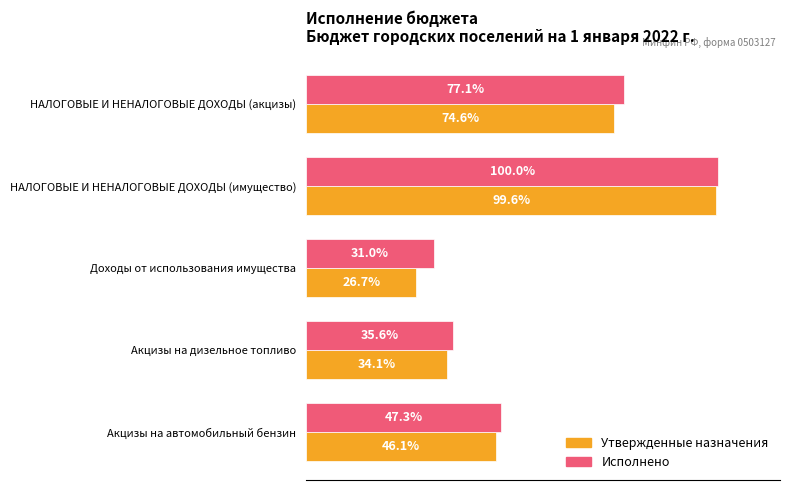

What are all the series names shown in the legend?

Утвержденные назначения, Исполнено